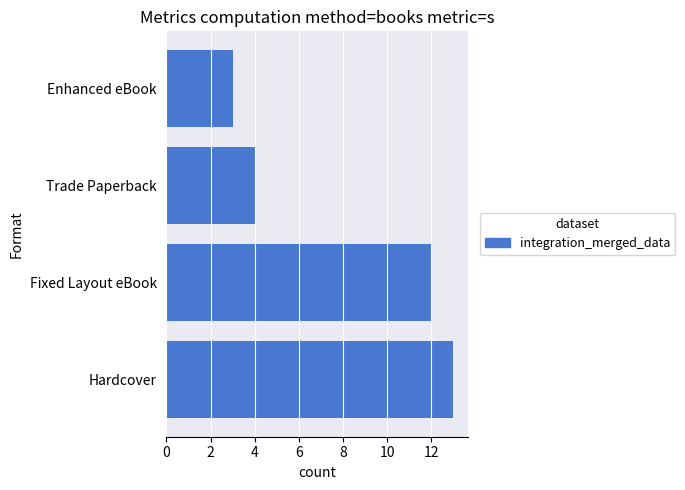

The value at Enhanced eBook is 1. True or false?

False